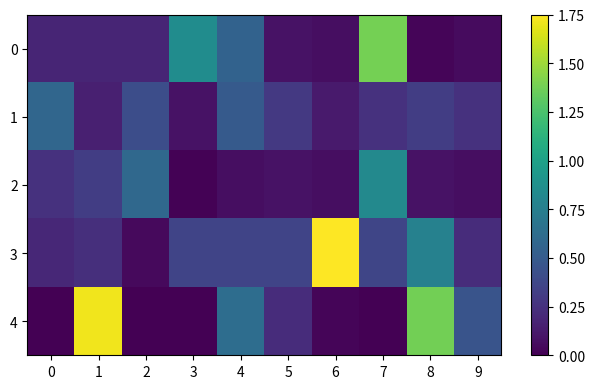

Rank the series by their maximum value, from highest to lowest.

3, 4, 0, 2, 1